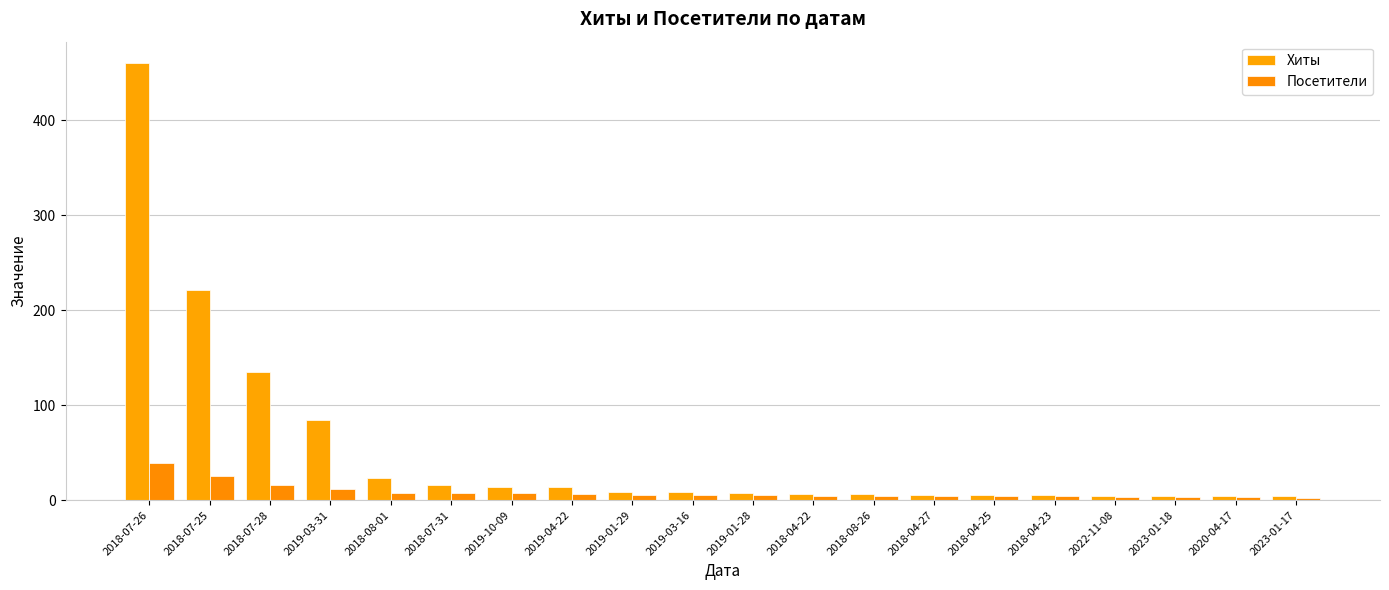

Does the chart contain stacked bars?

No